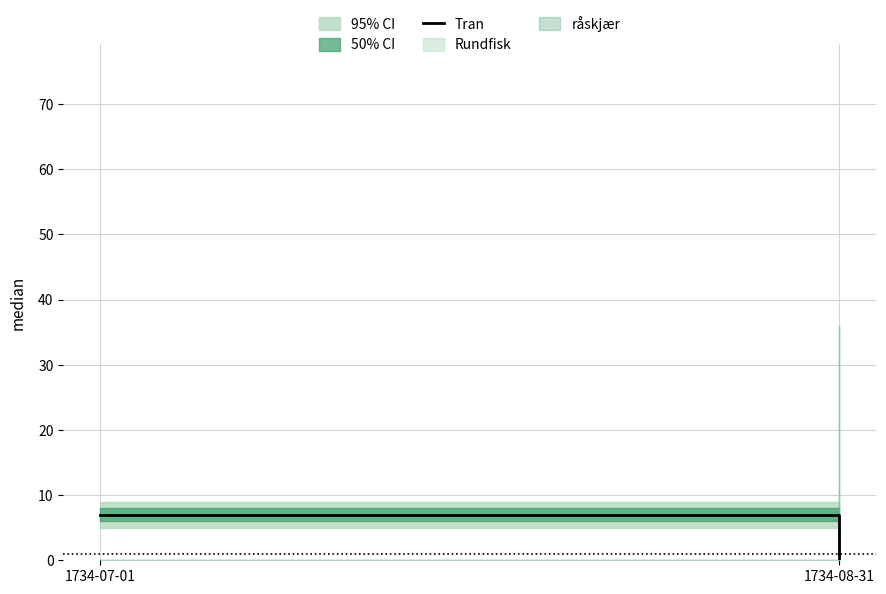

What is the change in value from 1734-07-01 to 1734-08-31?

-7